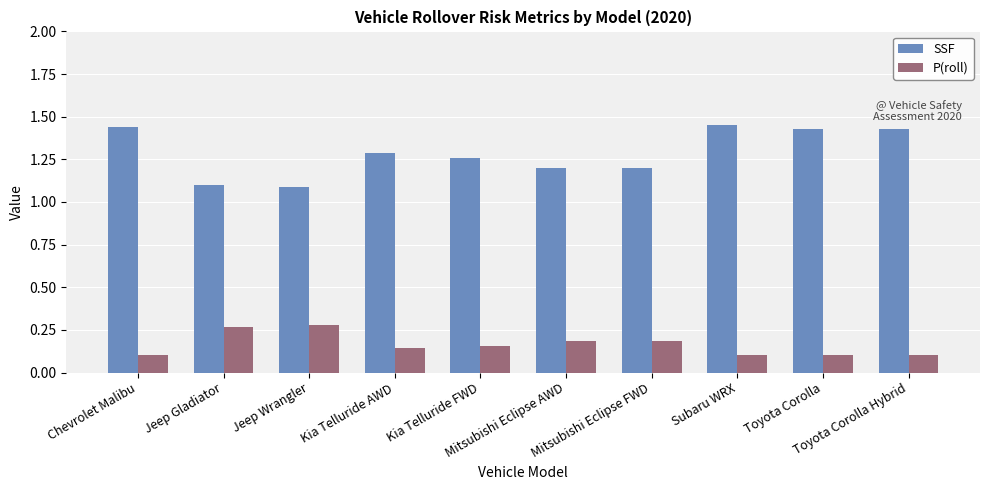

Count the SSF values in the range 1 to 2.

10